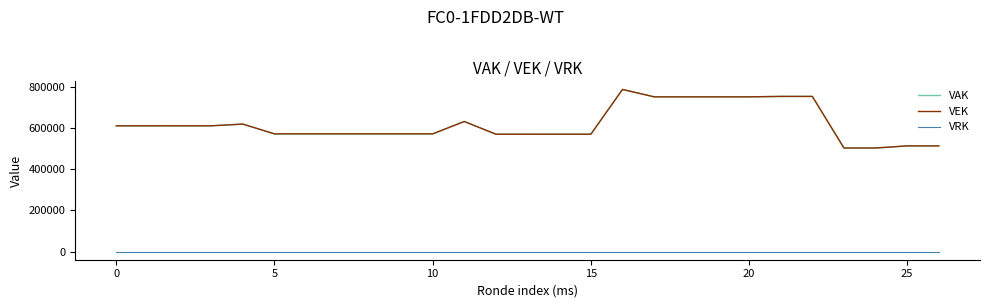

What is the maximum value for VEK?

788337